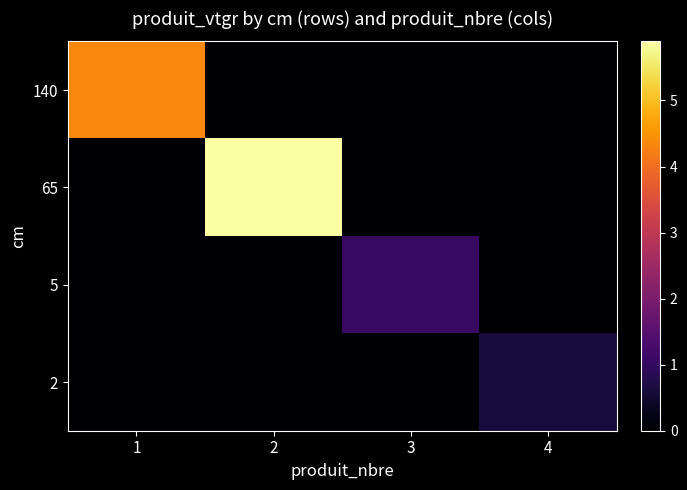

Between 1 and 2, which is larger?

1